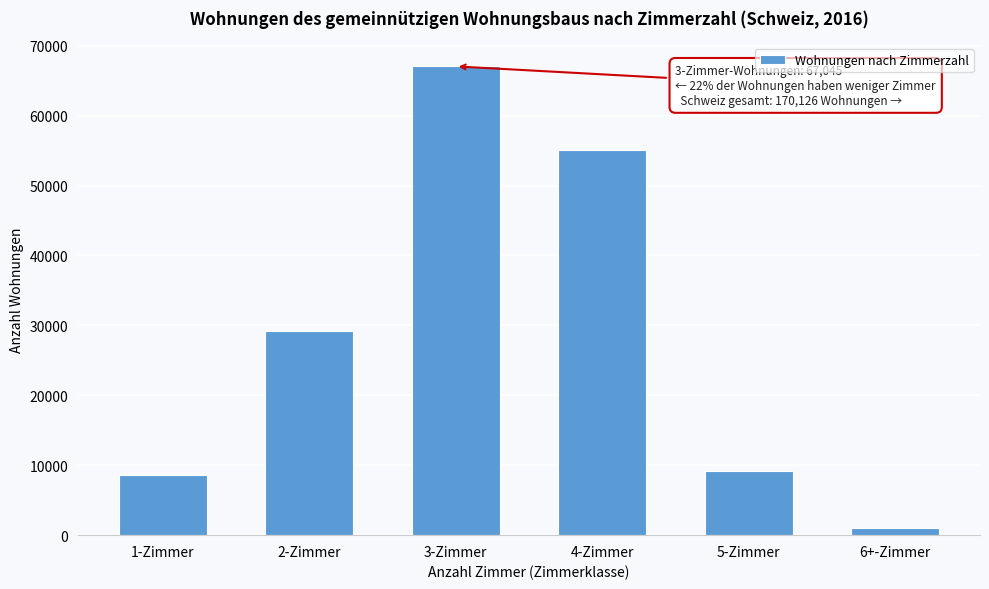

Reading left to right, what are all the values shown in this chart?

8567	29143	67045	55075	9207	1089